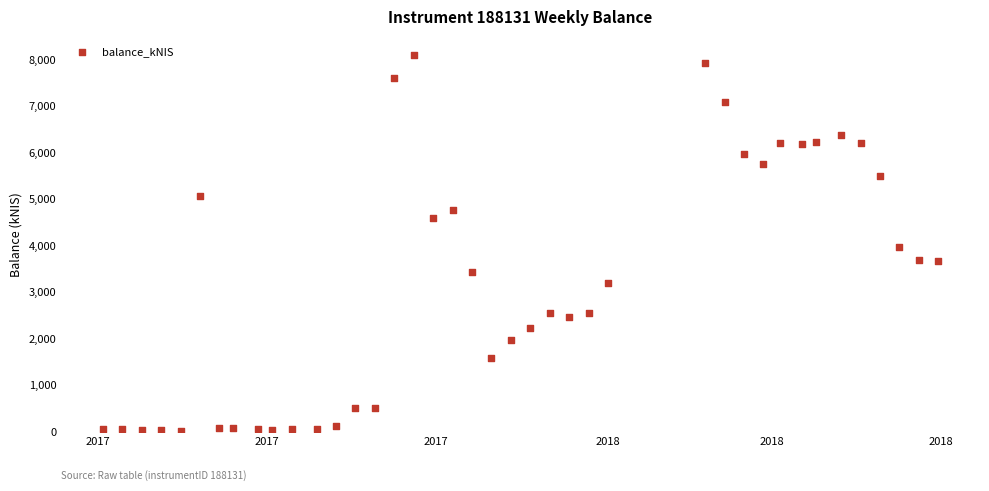

What is the range of X values (max minus min)?

301.0